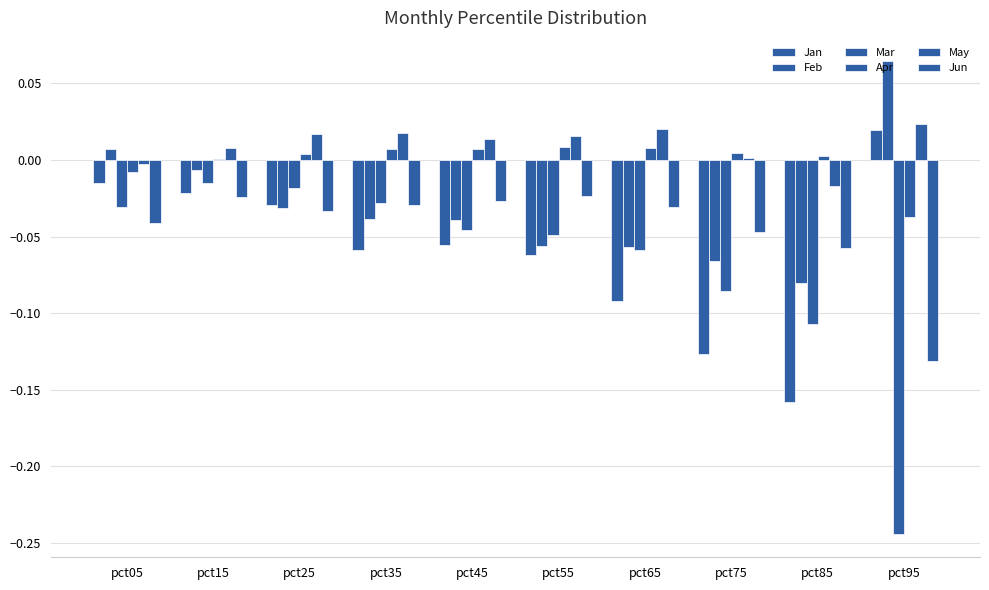

Count the number of data series in this chart.

6